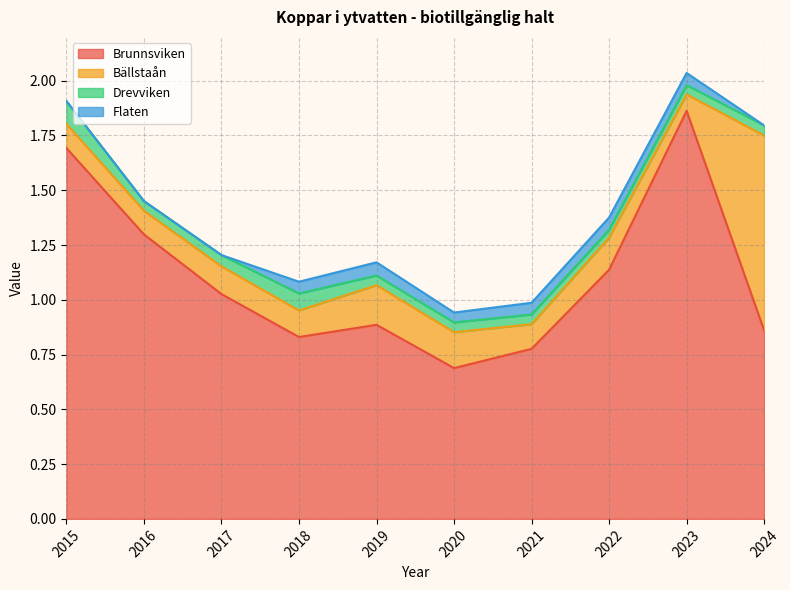

Is the value of Drevviken at 2023 greater than the value of Flaten at 2016?

Yes